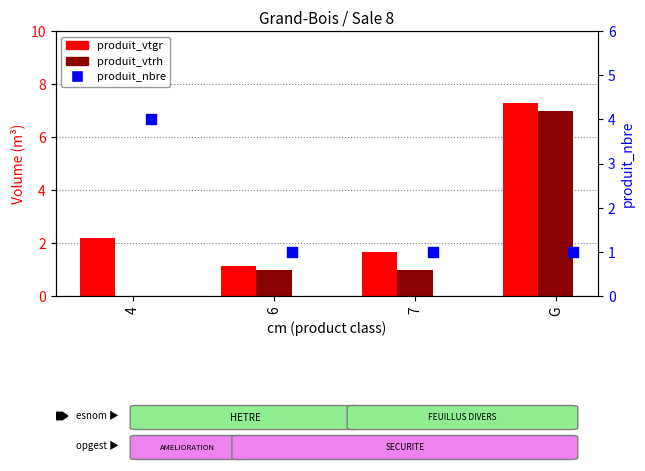

What are all the series names shown in the legend?

produit_vtgr, produit_vtrh, produit_nbre